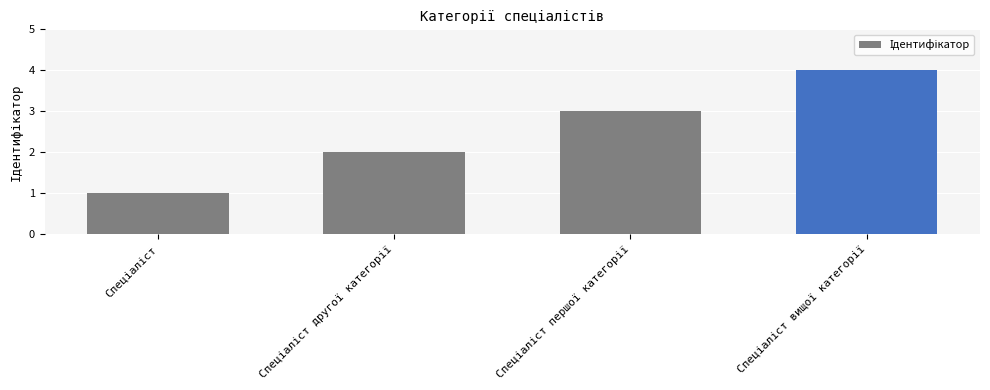

What is the difference between the maximum and minimum values?

3